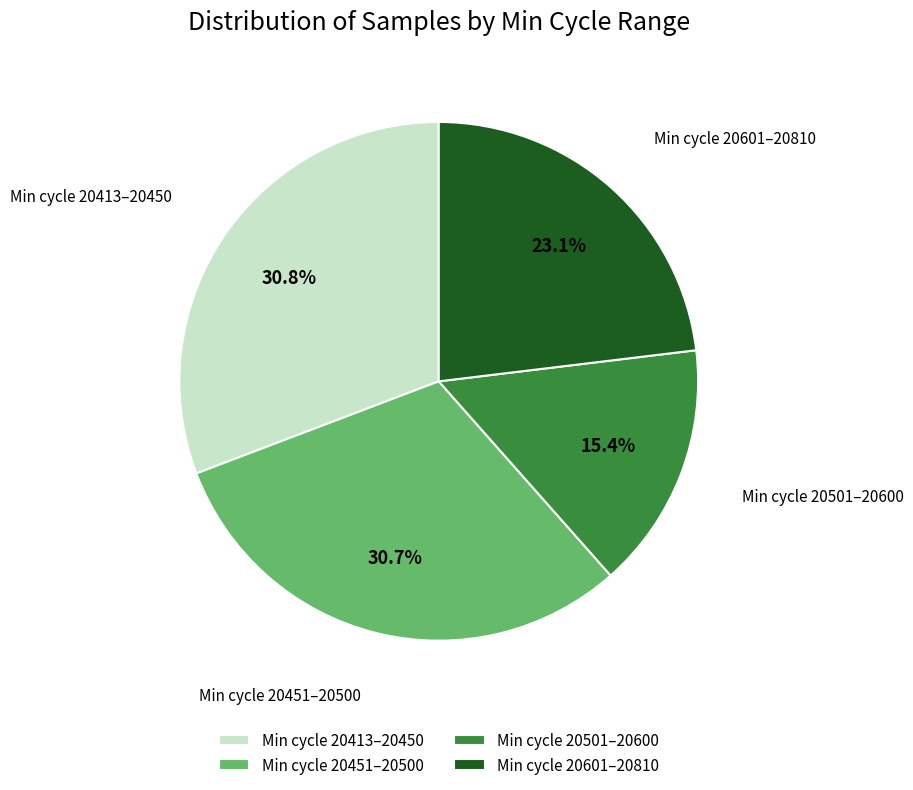

Combined, do Min cycle 20413–20450 and Min cycle 20601–20810 account for over 50%?

Yes